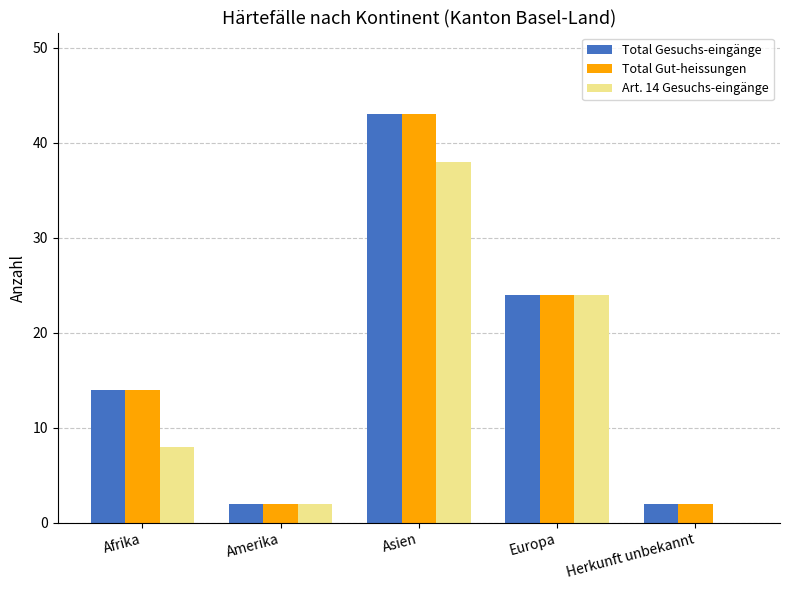

The Total Gut-heissungen series shows 43 at Asien. True or false?

True